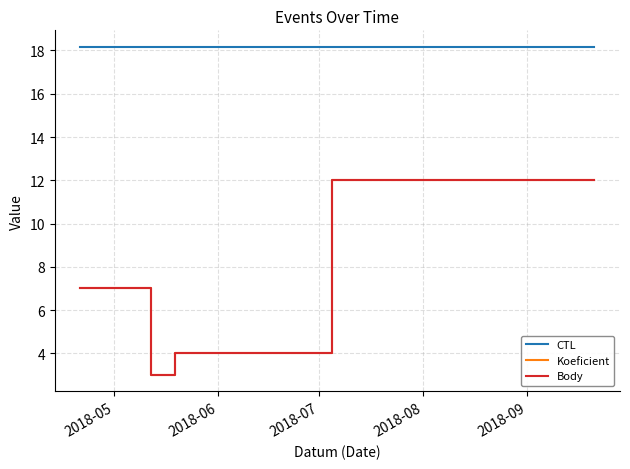

What is the difference between the second highest and minimum values in the Body series?

9.0